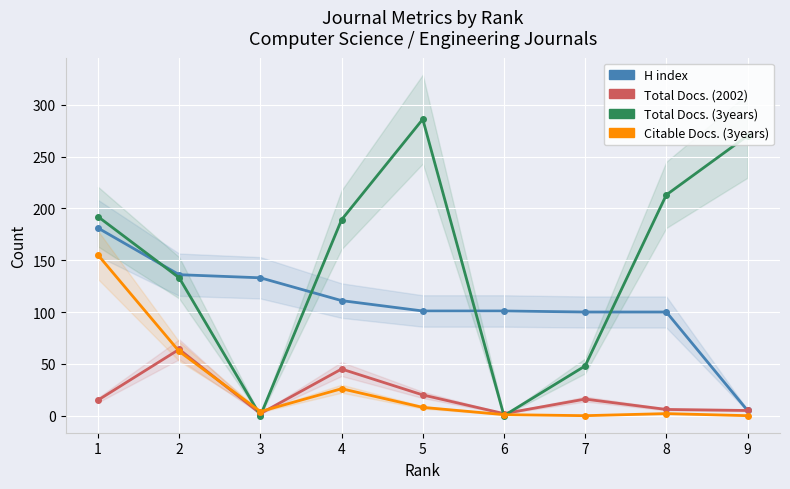

Does the chart display data point markers on the line(s)?

Yes